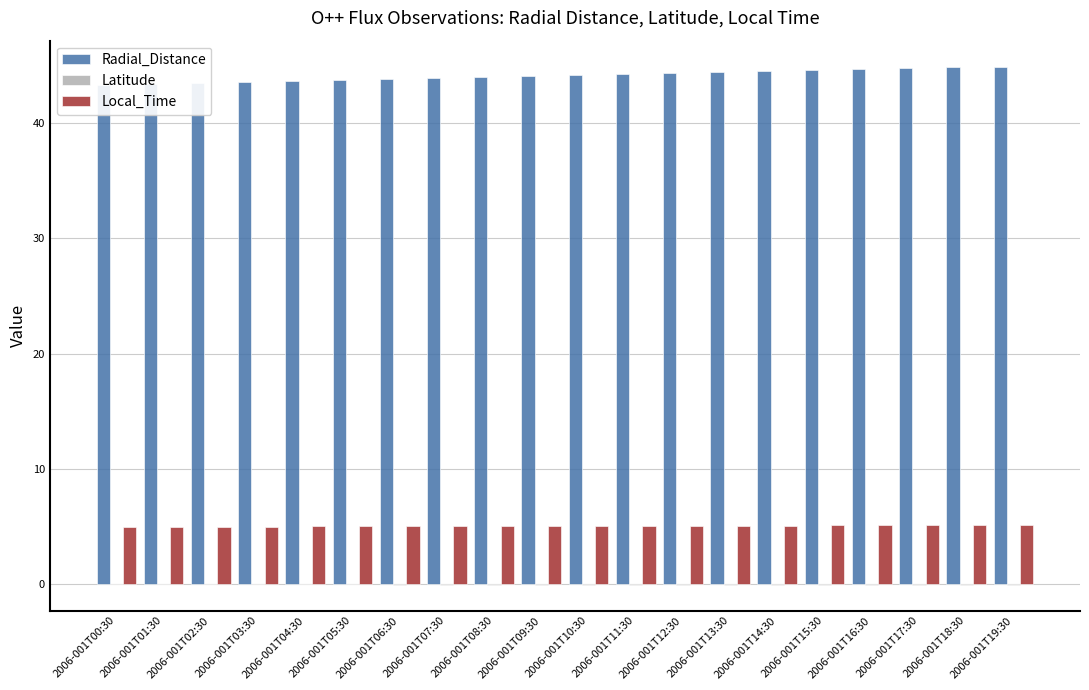

What is the label of the 12th bar from the right?

2006-001T08:30